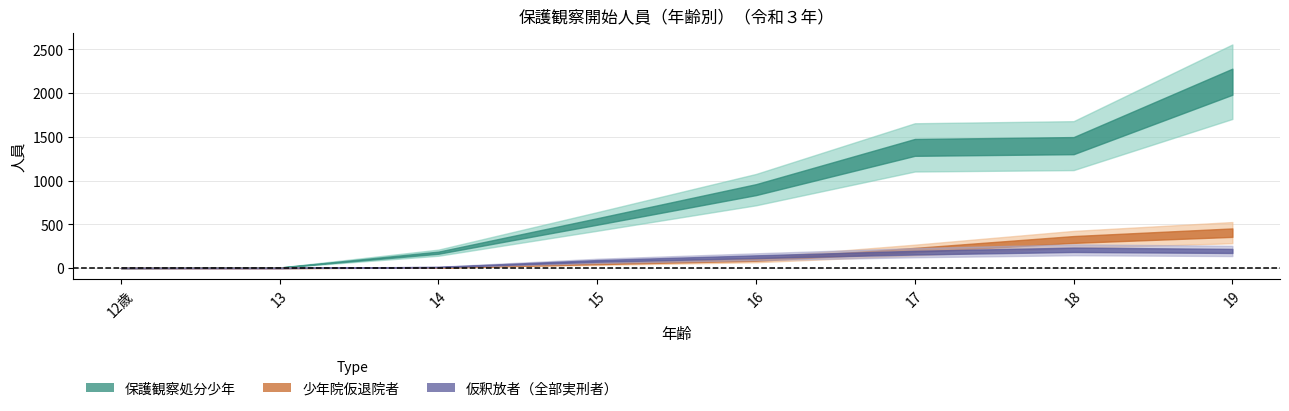

How many data points in 保護観察処分少年 are less than 896?

4